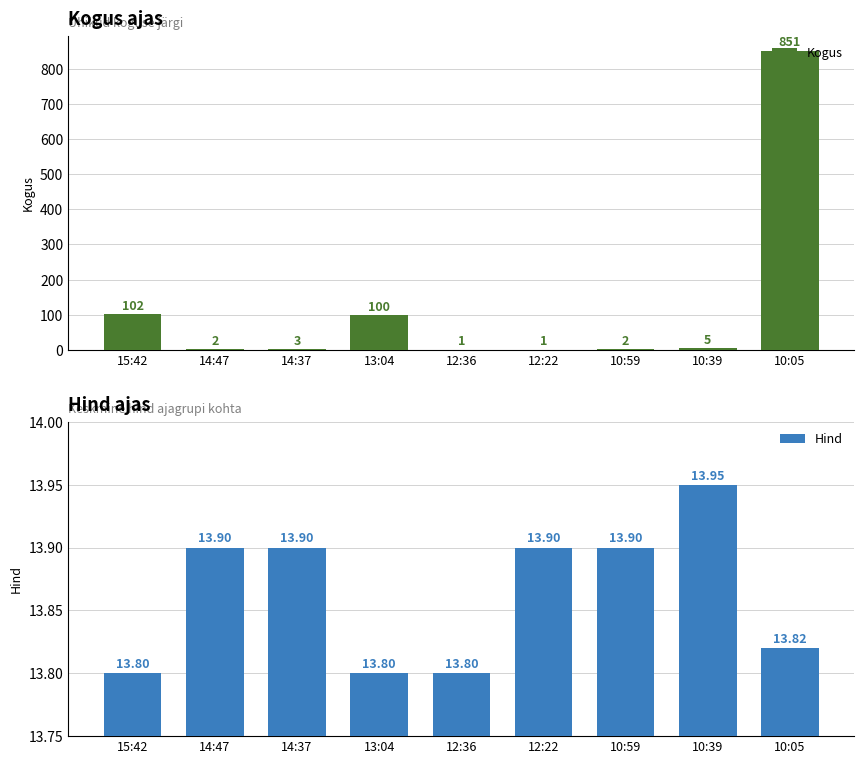

Which has a higher value, 10:59 or 10:39?

10:39